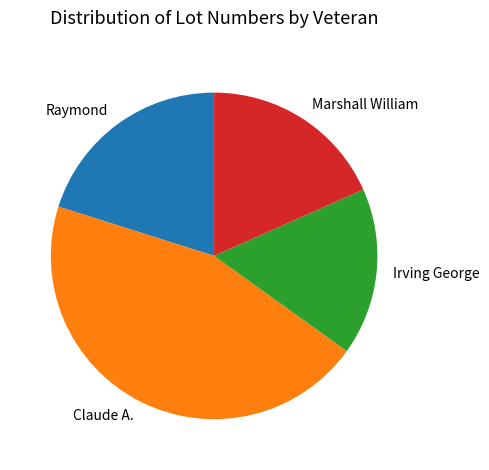

Do Raymond and Marshall William together represent more than half of the pie?

No